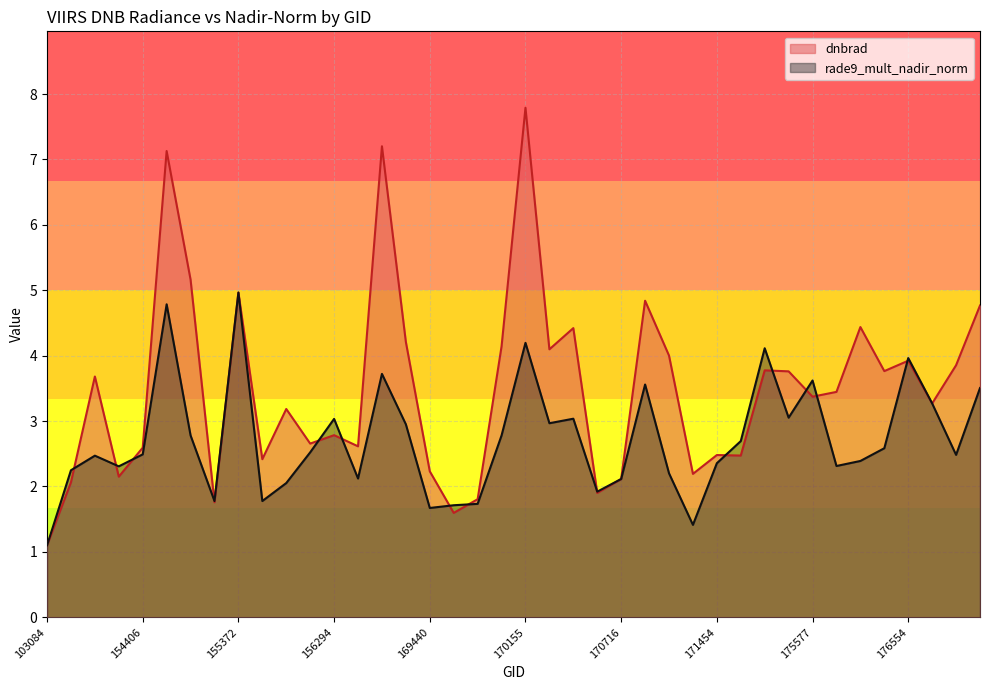

True or false: dnbrad and rade9_mult_nadir_norm cross at least once.

True